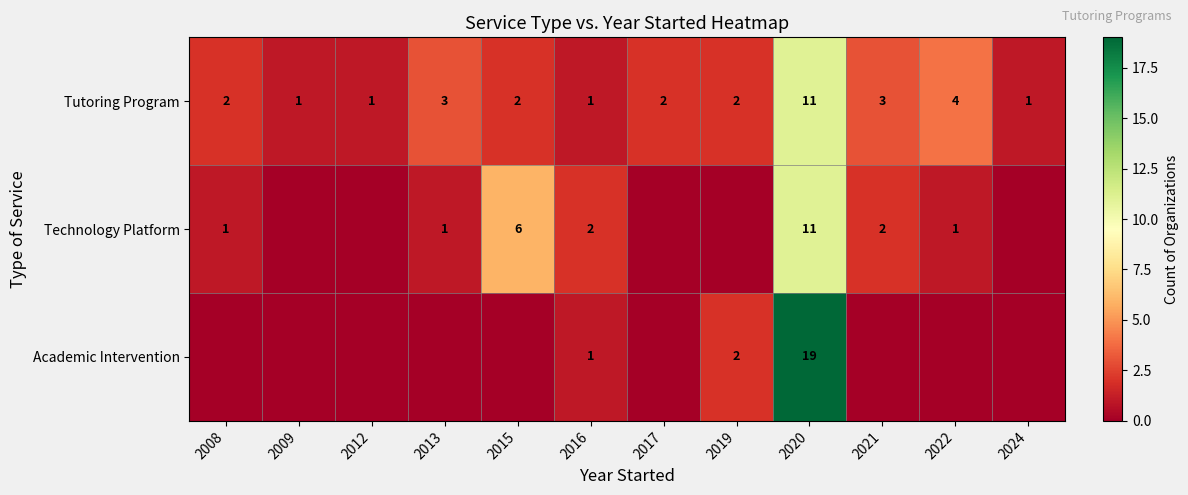

At which label is Tutoring Program closest to 6?

2022